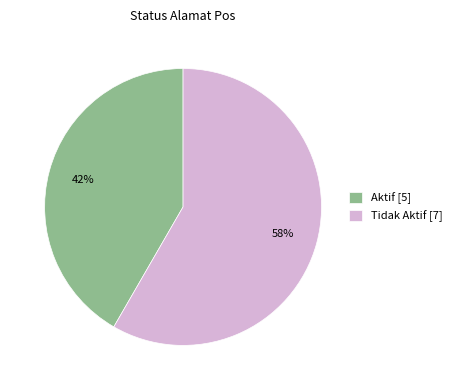

How many slices are in this pie chart?

2